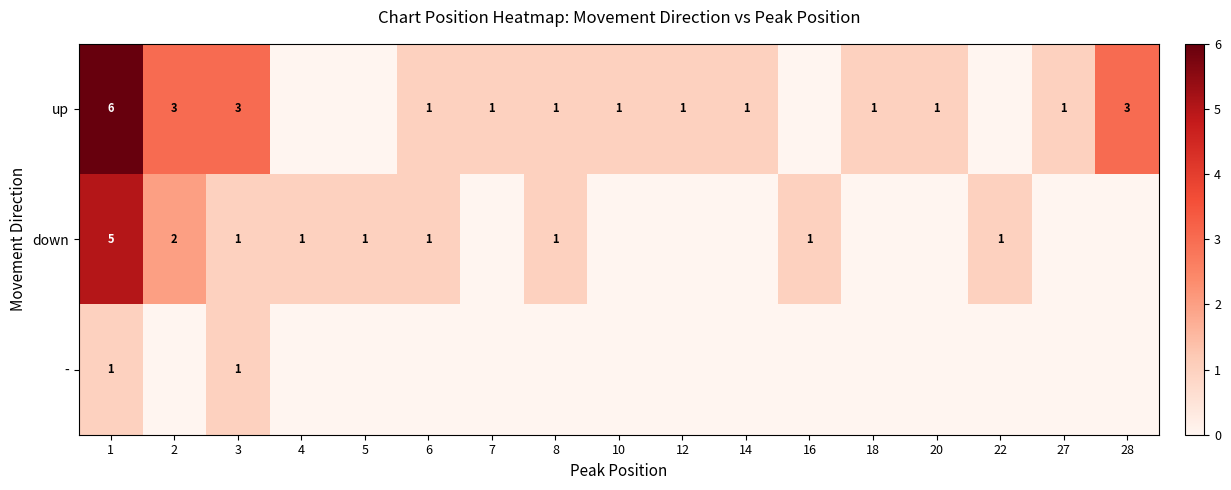

True or false: up has a value of 1 at 10.

True